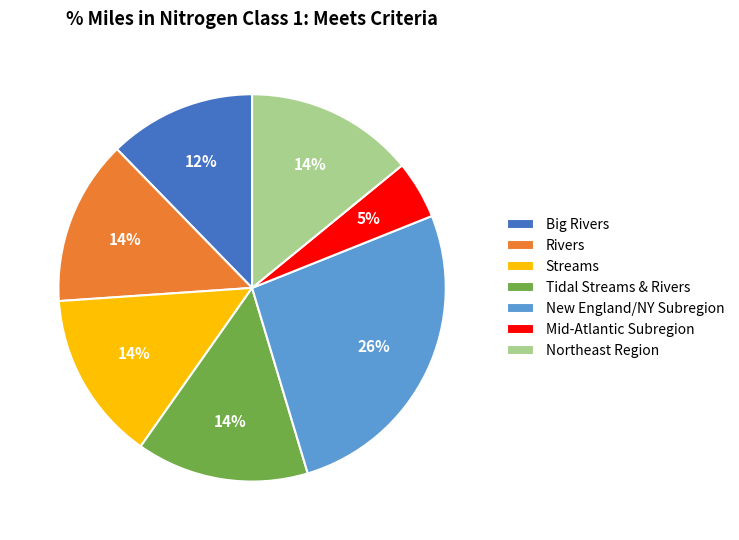

What is the ratio of the value at Tidal Streams & Rivers to the value at Streams?

1.0